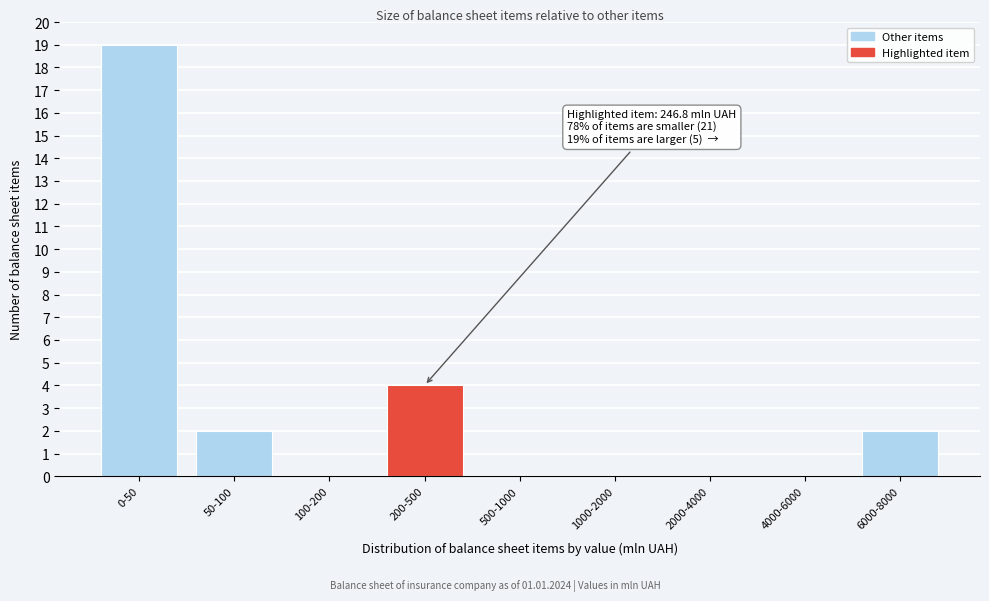

Reading right to left, transcribe all the data shown in this chart.

6000-8000=2	4000-6000=0	2000-4000=0	1000-2000=0	500-1000=0	200-500=4	100-200=0	50-100=2	0-50=19